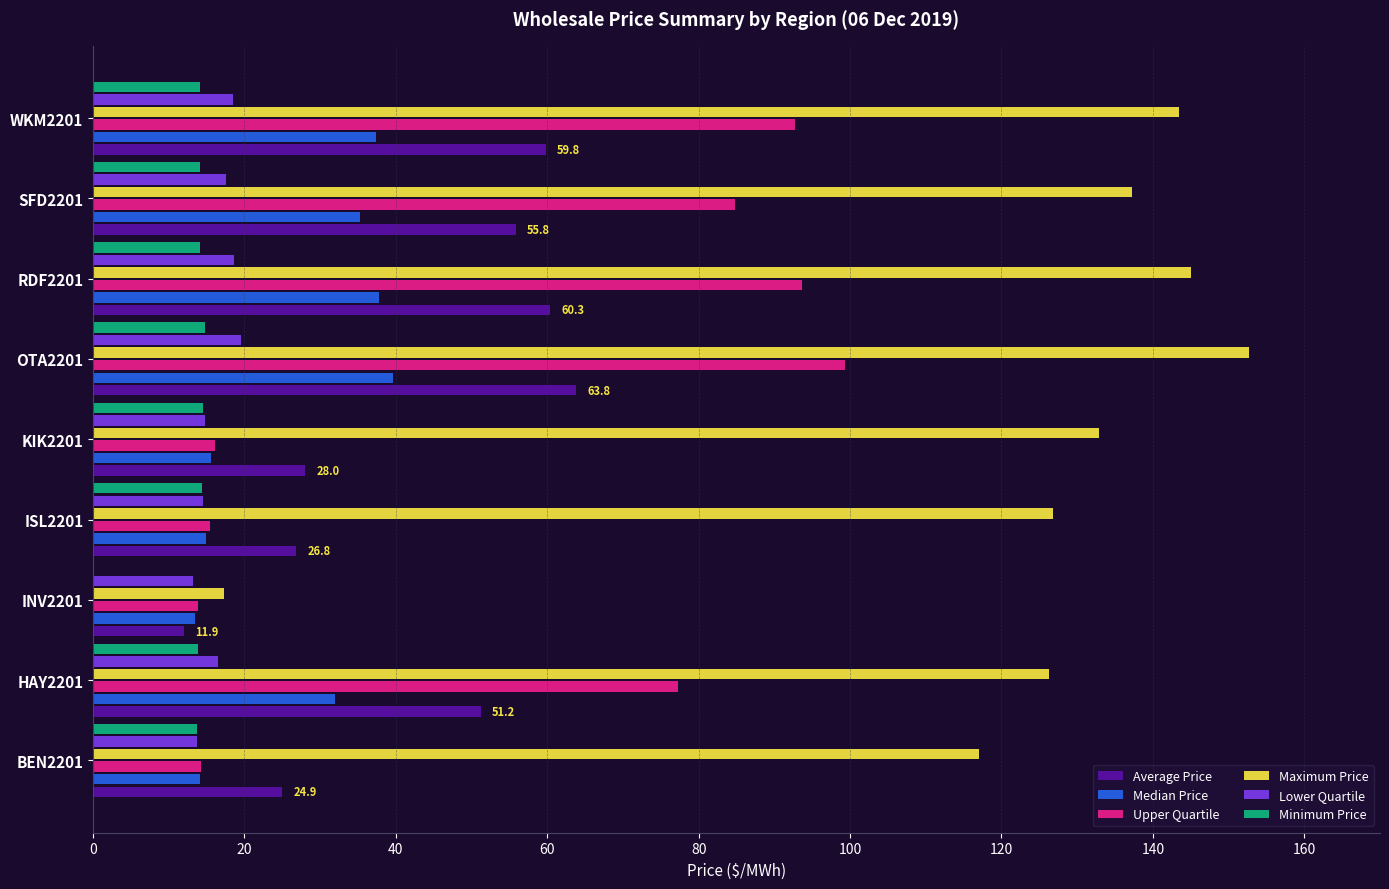

What value does the Median Price series have at WKM2201?

37.4